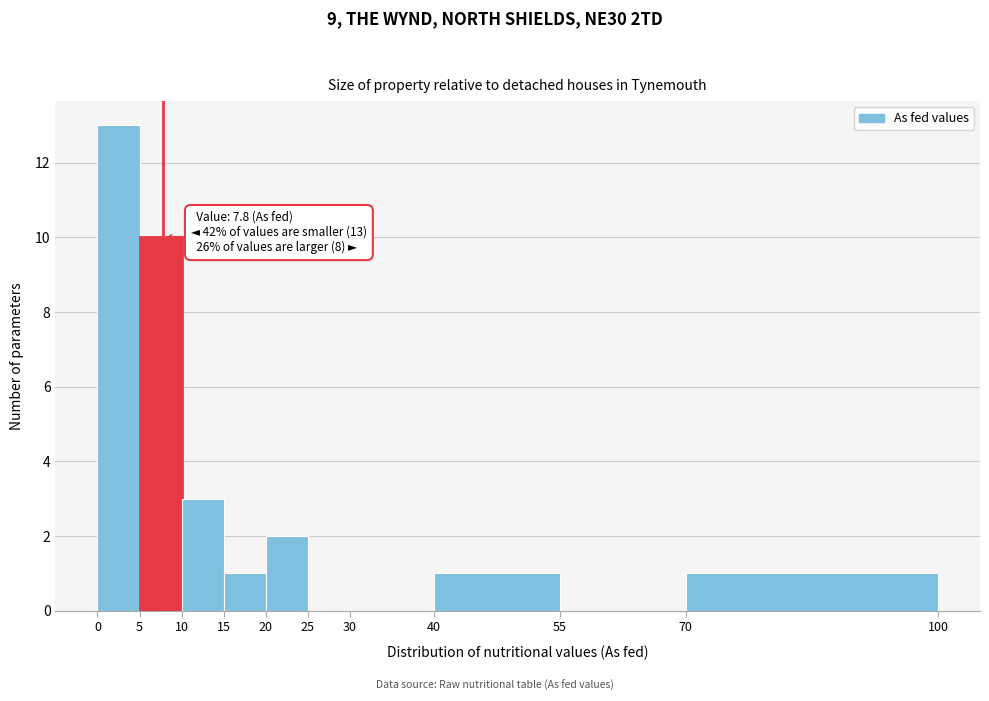

Which range on the x-axis has the tallest bar?

0 to 5